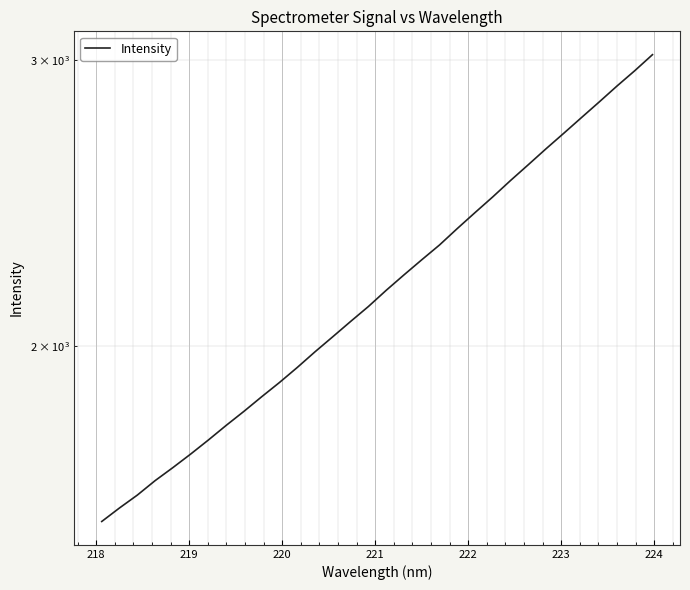

Reading left to right, what are all the values shown in this chart?

1558.9	1589.1	1618.3	1651.8	1682.6	1715.2	1749.9	1786.5	1822.4	1860.6	1898.6	1939.4	1983.0	2025.8	2070.0	2114.3	2163.3	2211.0	2258.9	2306.7	2361.1	2415.1	2469.6	2527.5	2584.7	2643.8	2702.6	2763.5	2825.4	2889.8	2953.2	3021.2